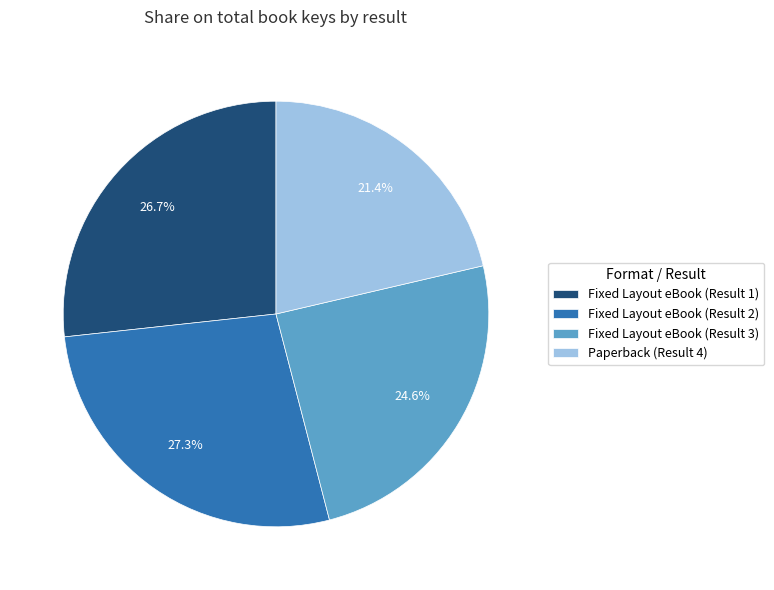

Rank the categories by value from lowest to highest.

Paperback (Result 4), Fixed Layout eBook (Result 3), Fixed Layout eBook (Result 1), Fixed Layout eBook (Result 2)